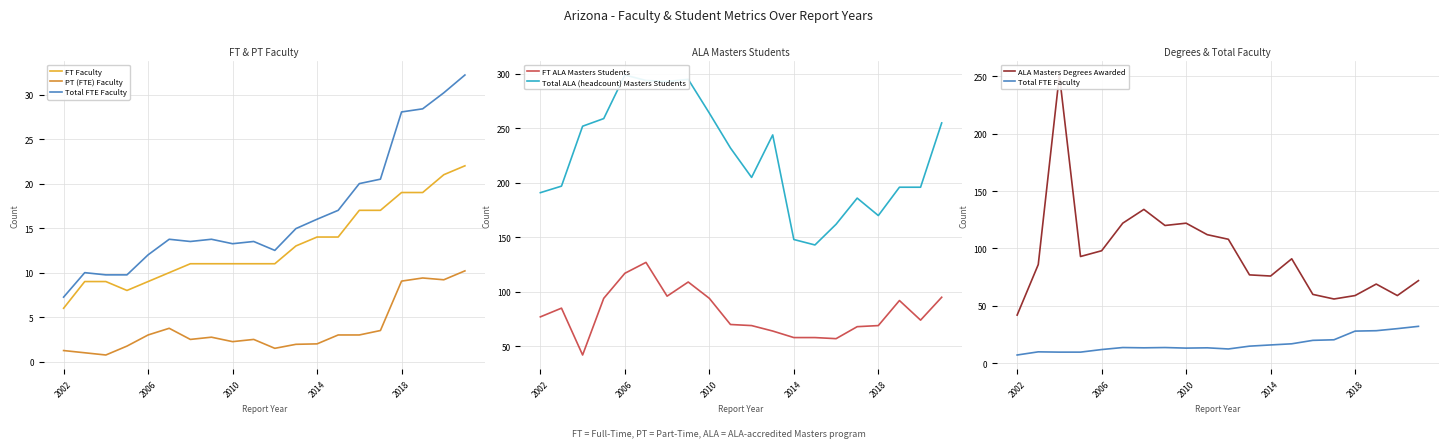

In FT ALA Masters Students, how many points are higher than both neighbors (excluding endpoints)?

4